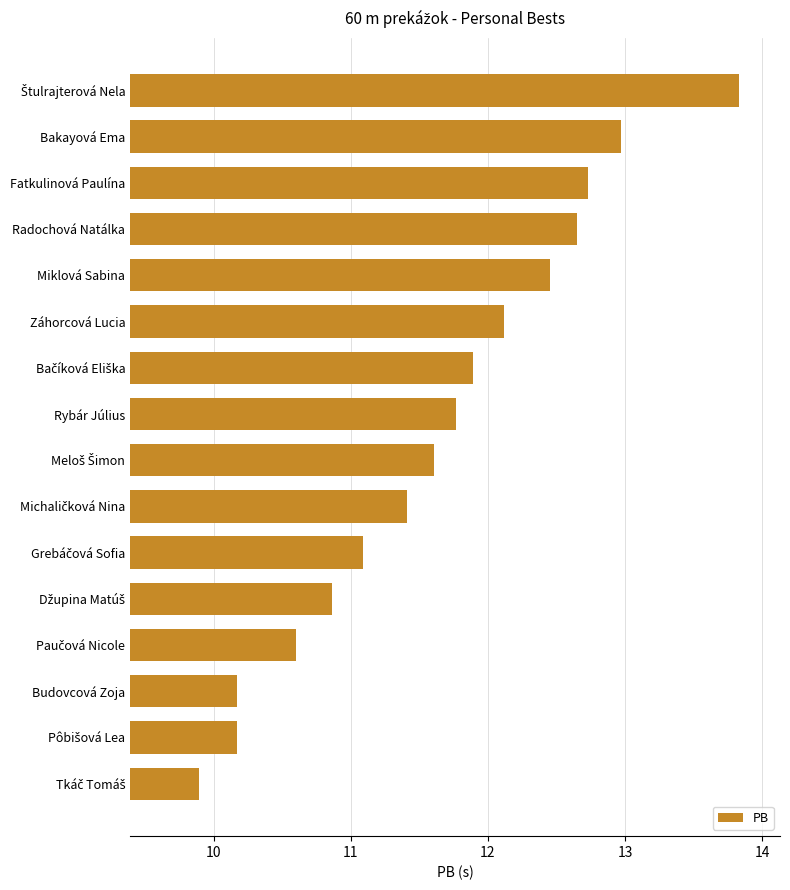

What is the smallest value displayed?

9.9